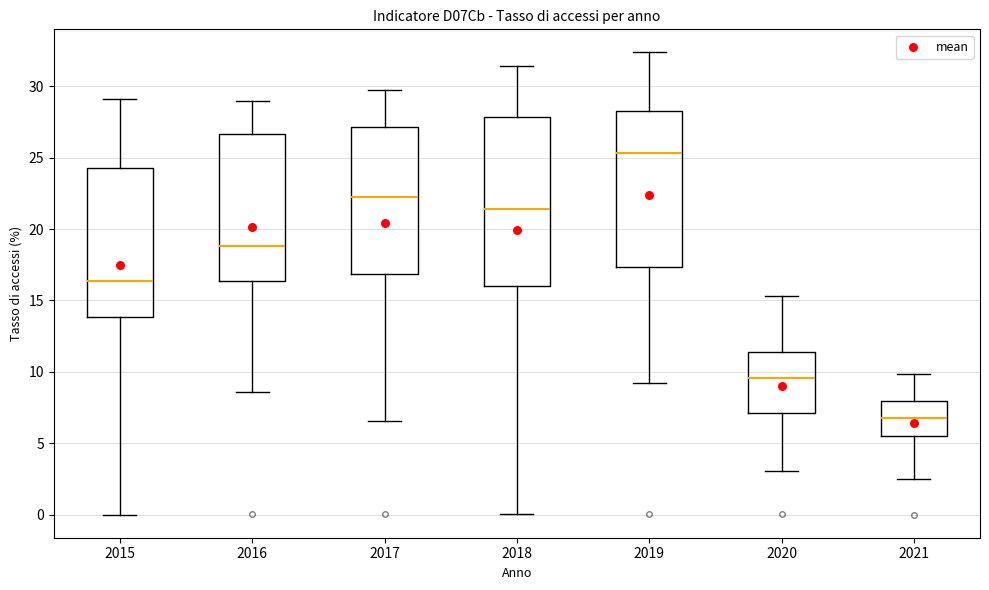

Where does the upper whisker of the box at x = 2015 end on the y-axis? The values are not printed on the chart, so give them approximately, as read against the axis.

29.0